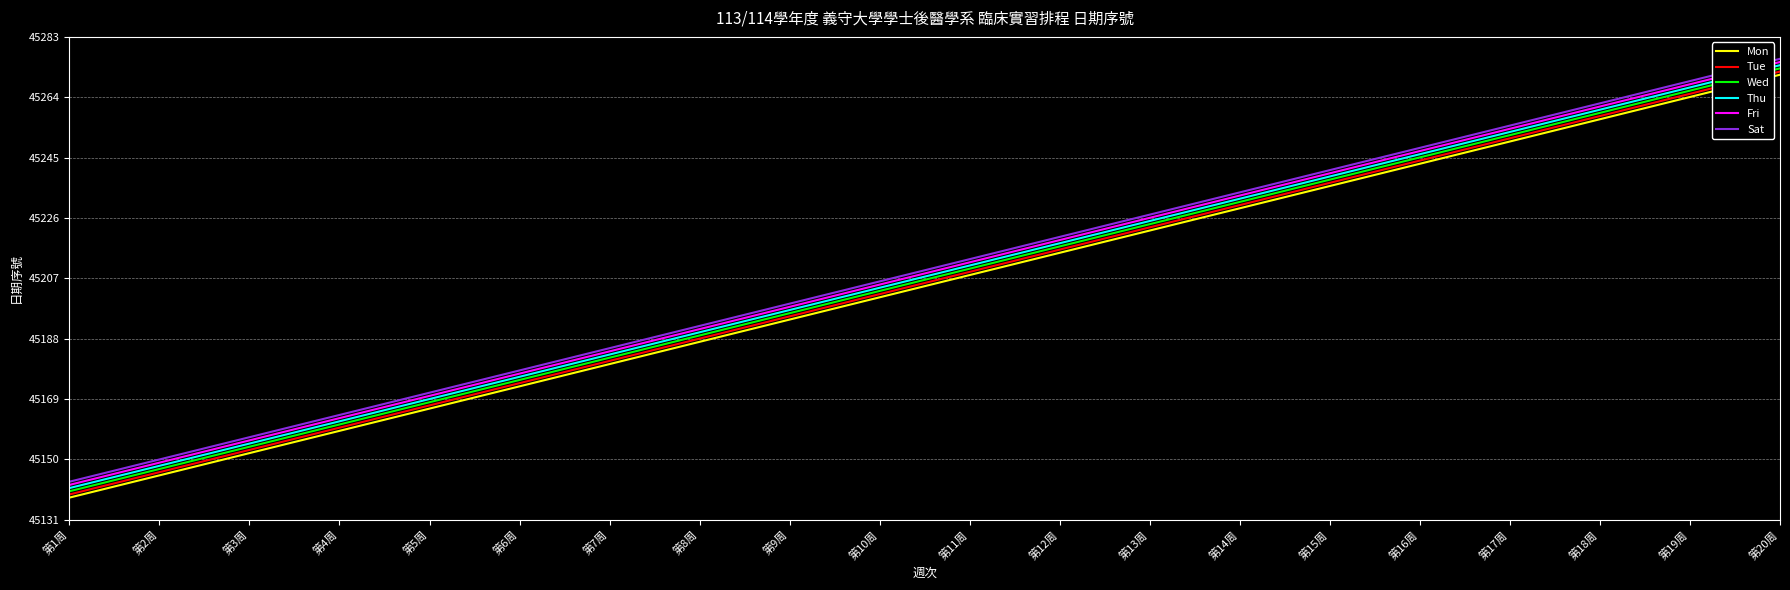

True or false: Fri and Sat intersect in this chart.

False